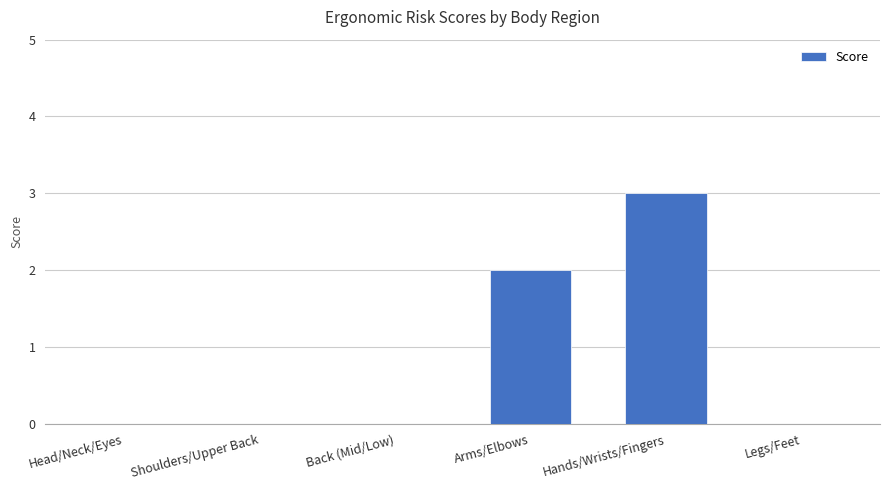

Between Head/Neck/Eyes and Arms/Elbows, which is larger?

Arms/Elbows